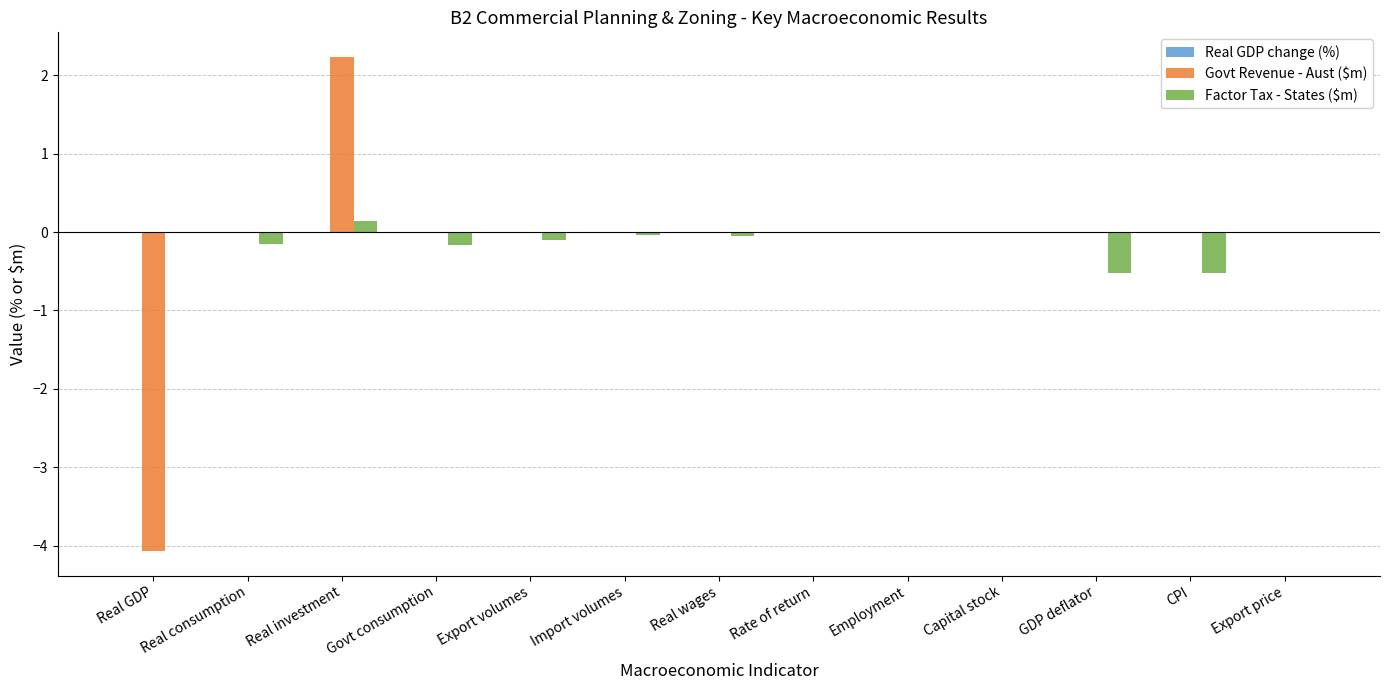

What is the sum of all Govt Revenue - Aust ($m) values?

-1.8